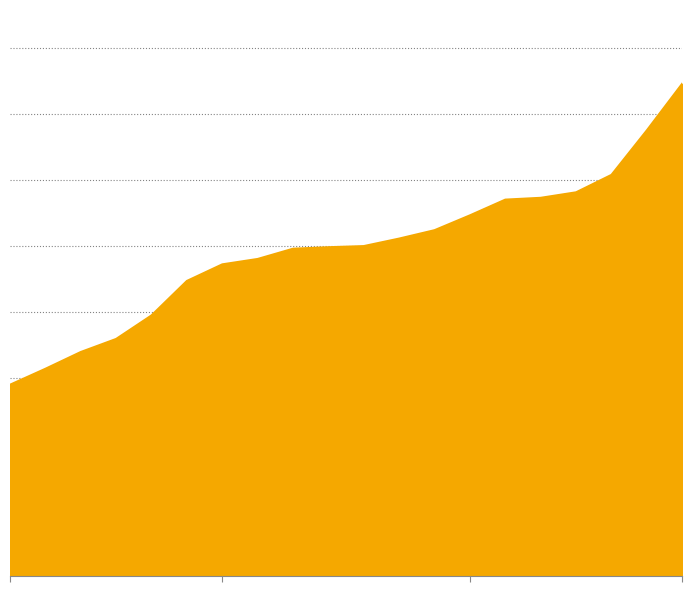

Does the chart have visible grid lines?

Yes